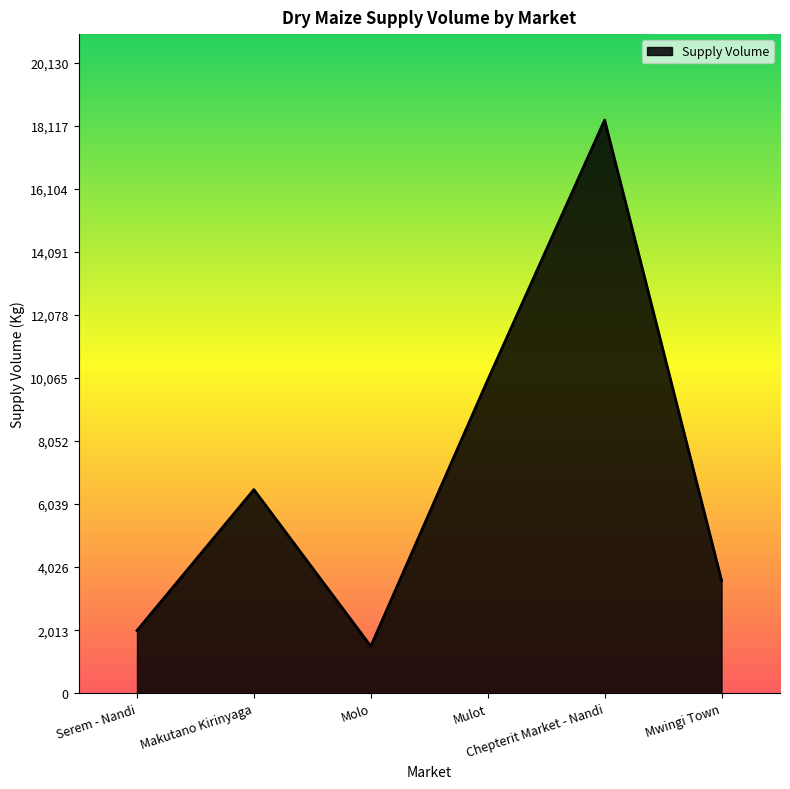

What is the difference between the maximum and minimum values?

16800